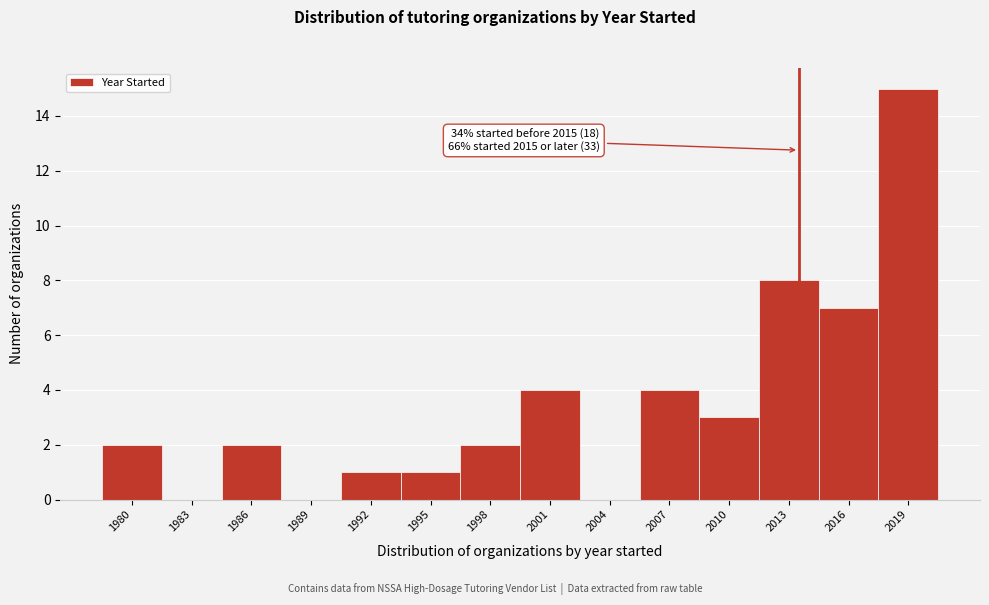

Reading left to right, transcribe all the data shown in this chart.

1980=2	1983=0	1986=2	1989=0	1992=1	1995=1	1998=2	2001=4	2004=0	2007=4	2010=3	2013=8	2016=7	2019=15